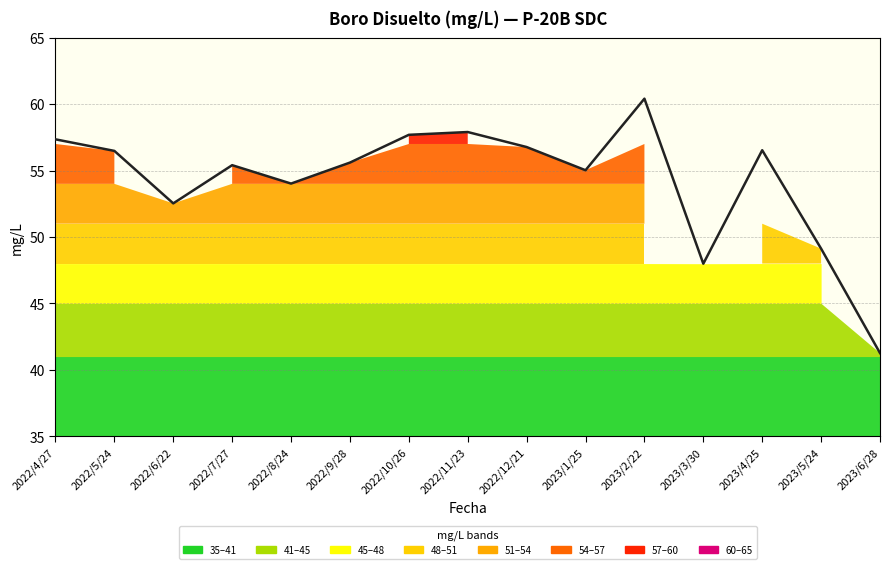

What is the ratio of the value at 2022/4/27 to the value at 2022/12/21?

1.0